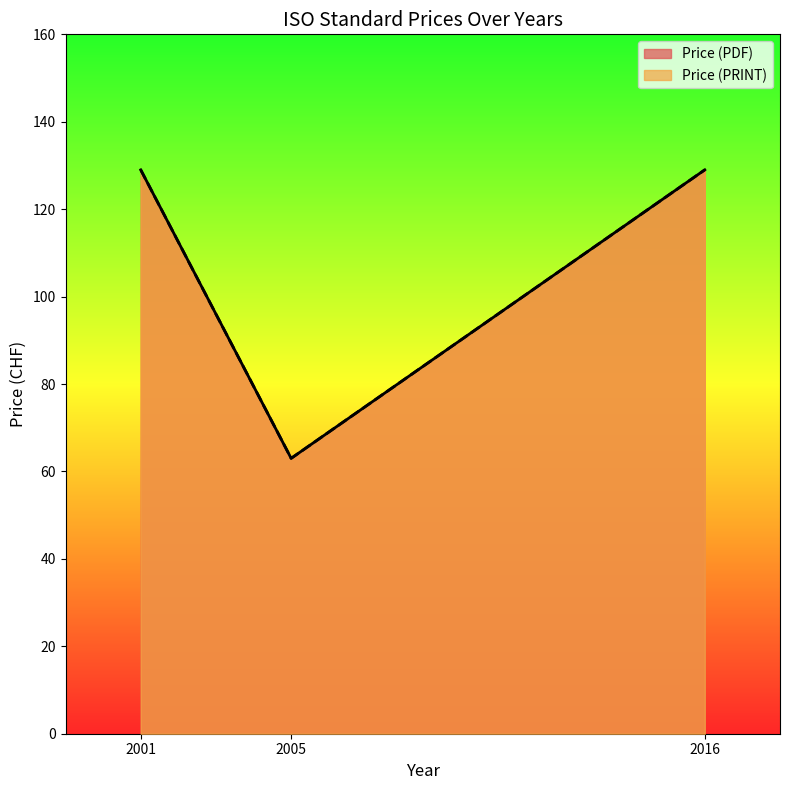

What is the lowest value of the Price (PDF) series?

63